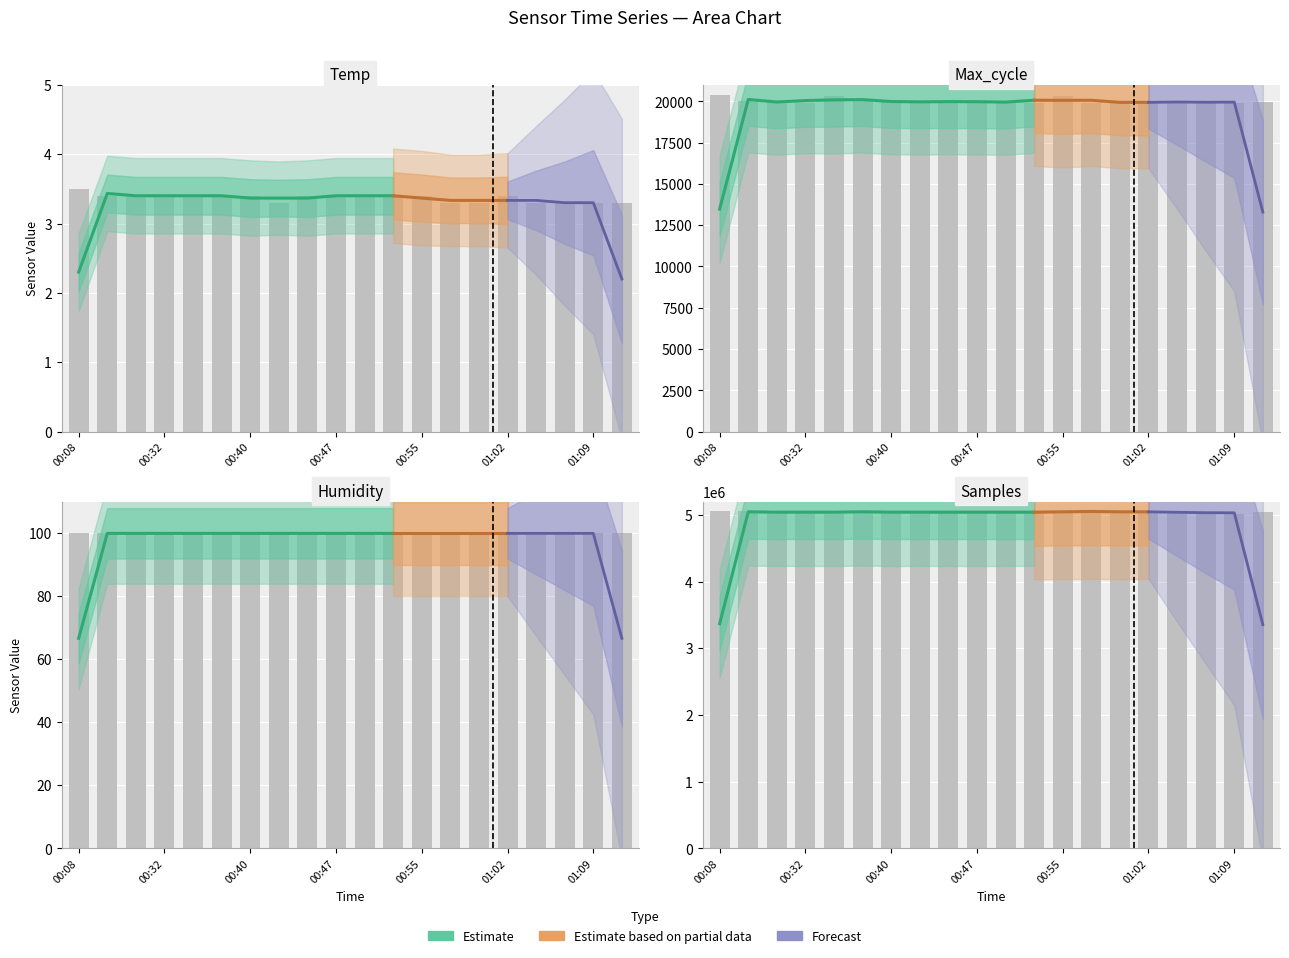

Rank the categories by Samples value from lowest to highest.

01:09, 01:07, 00:30, 00:42, 00:49, 01:02, 00:53, 00:32, 00:44, 00:37, 01:12, 00:55, 00:27, 01:04, 00:47, 00:57, 00:59, 00:40, 00:35, 00:08